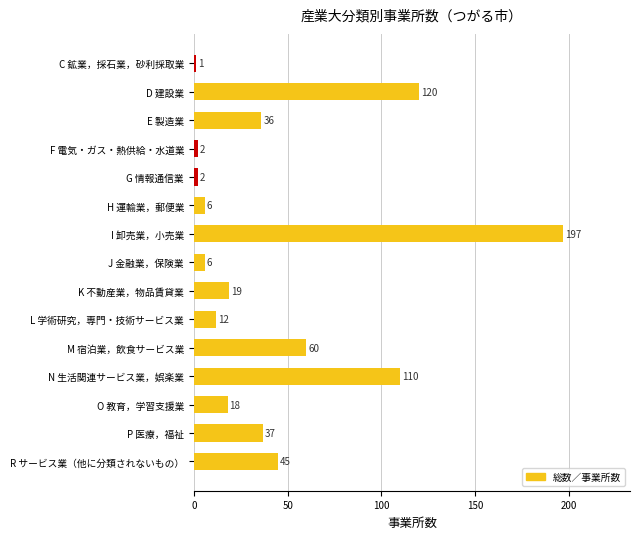

The chart shows a value of 22 at P 医療，福祉. True or false?

False